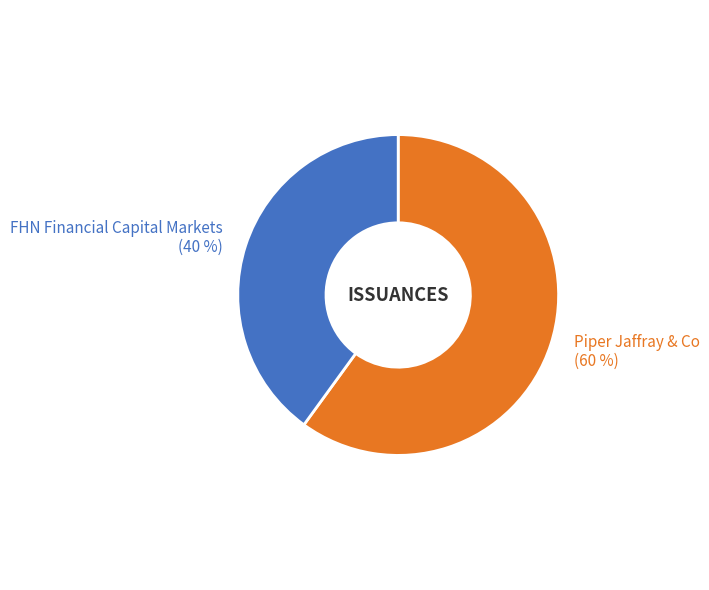

To the nearest percent, what is the average slice percentage?

50%